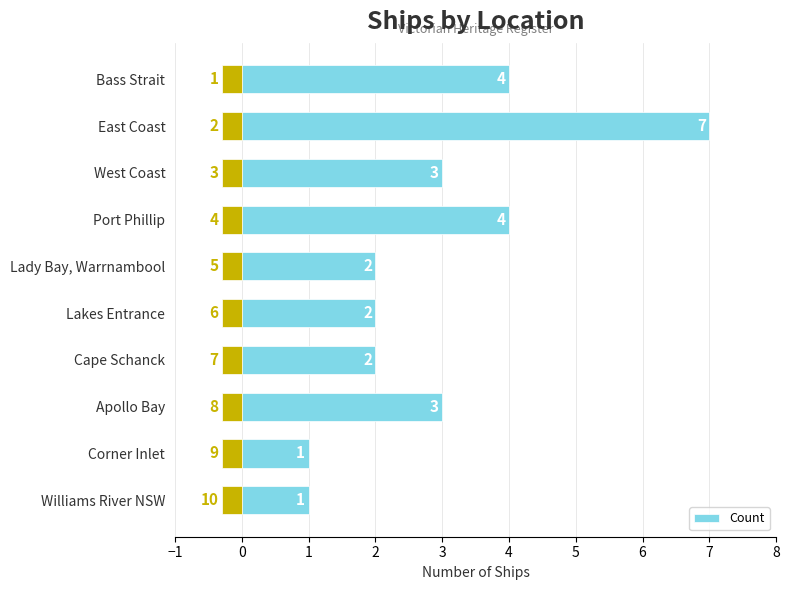

What is the average value?

3